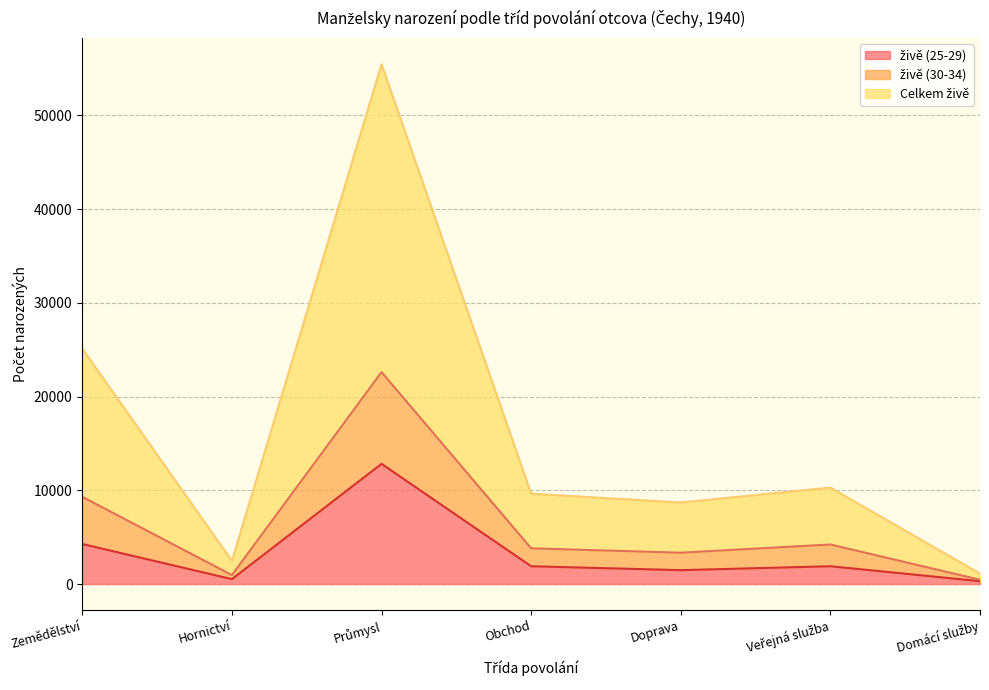

Where is the first local maximum for živě (30-34)?

Průmysl